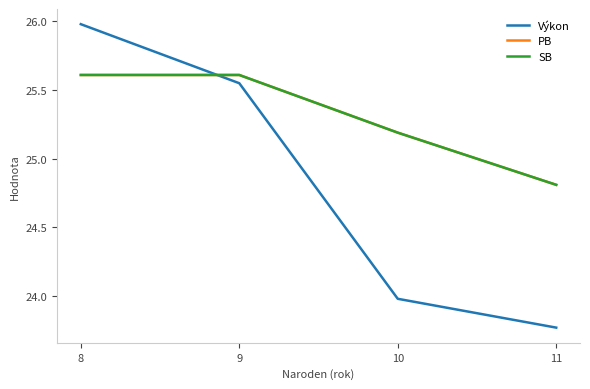

Does the chart have visible grid lines?

No